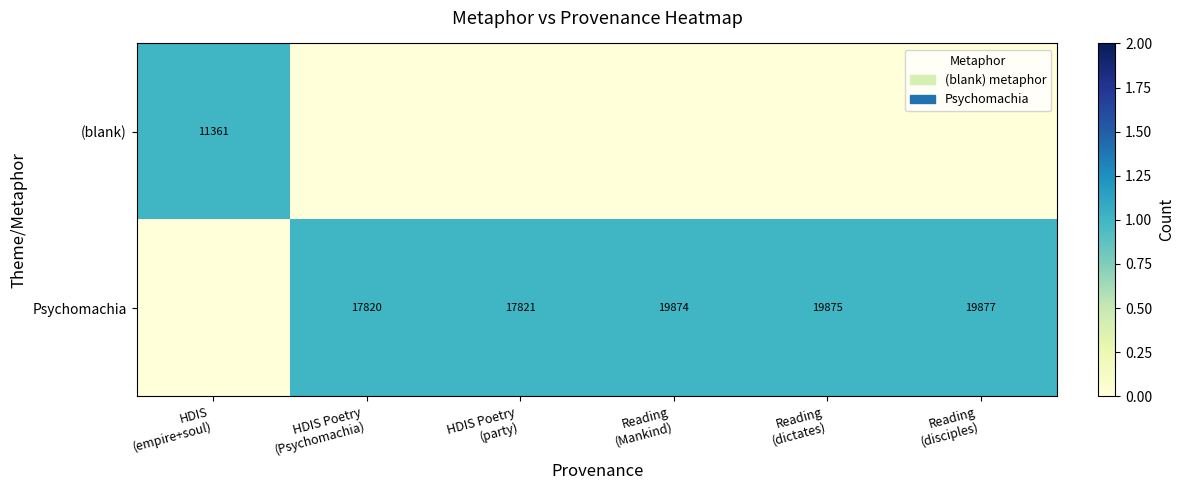

How many data points in Psychomachia are less than 1?

1